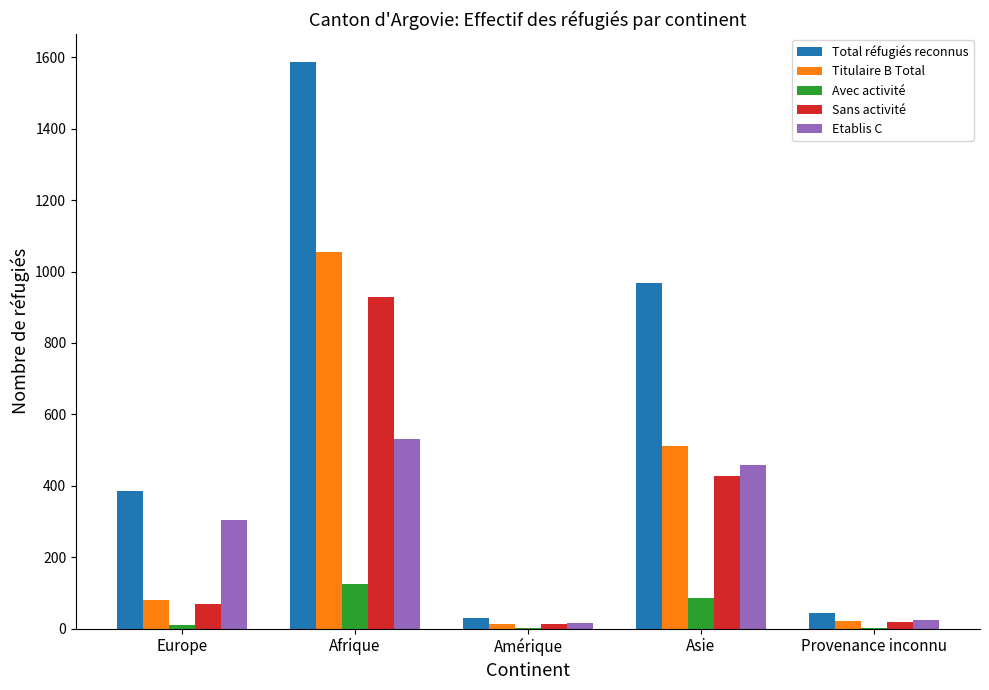

At which label is Etablis C closest to 274?

Europe